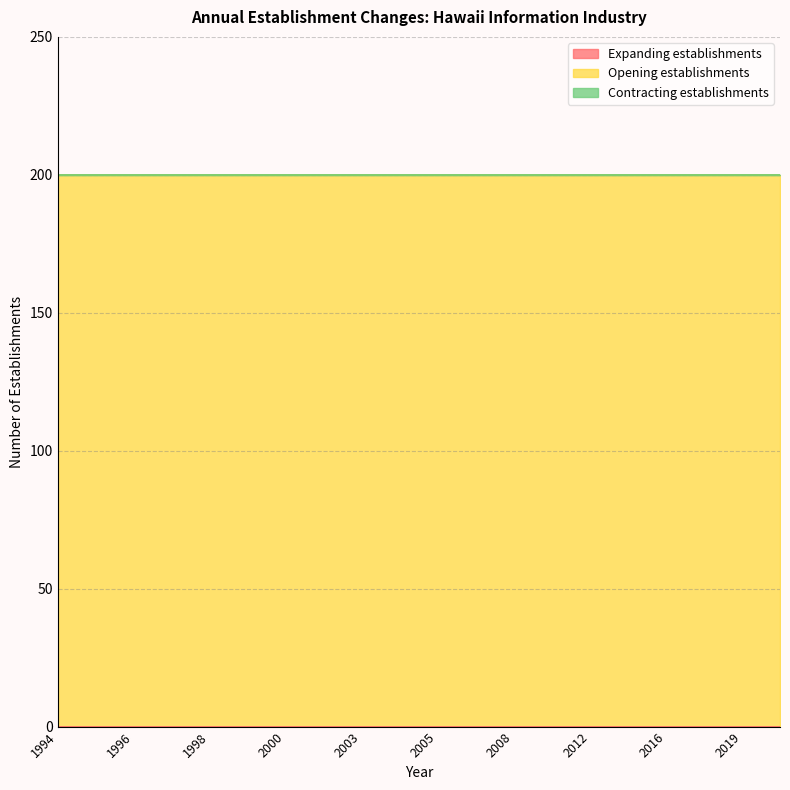

True or false: Contracting establishments and Expanding establishments intersect in this chart.

False